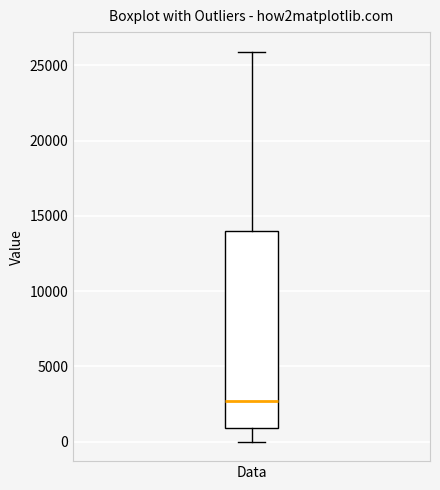

Where does the upper whisker of the box for Data end on the y-axis? The values are not printed on the chart, so give them approximately, as read against the axis.

26000